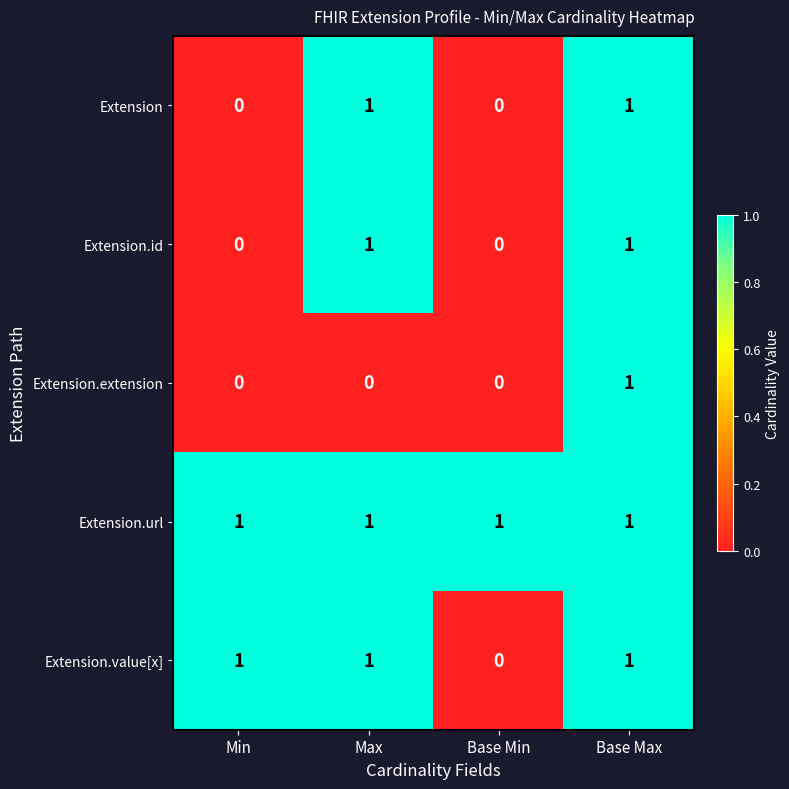

The Extension.id series shows 1 at Base Max. True or false?

True